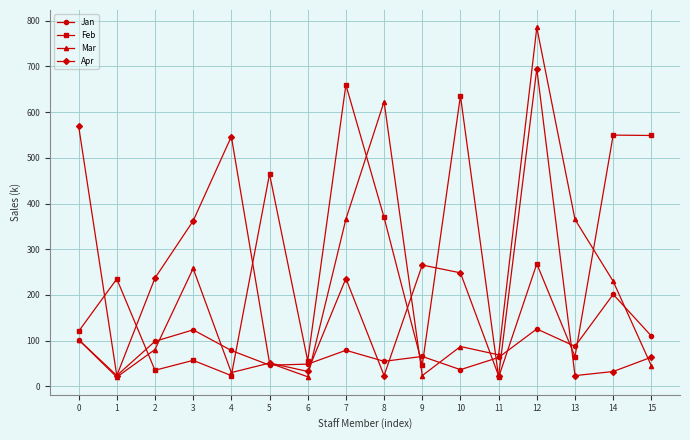

The value of Apr at 9 is 83.2. True or false?

False